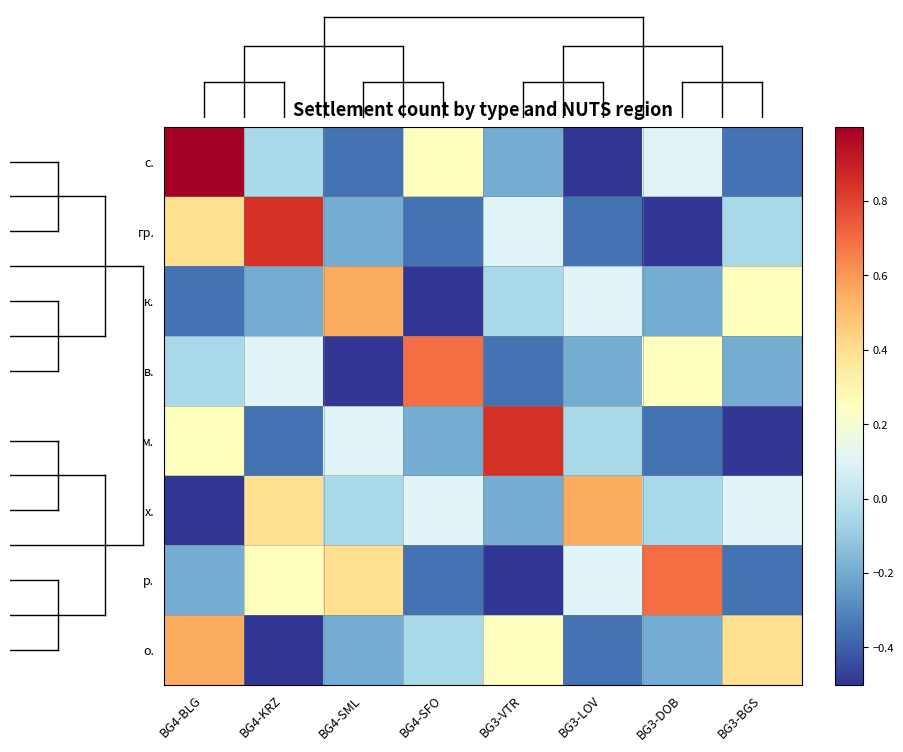

What is the minimum value shown in the chart?

-0.5